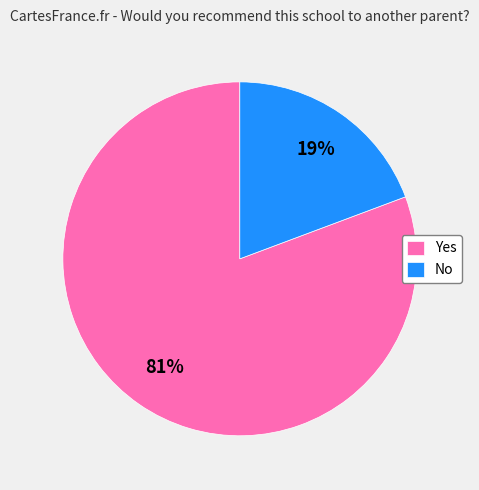

Approximately how many times larger is the value at No compared to Yes?

0.2